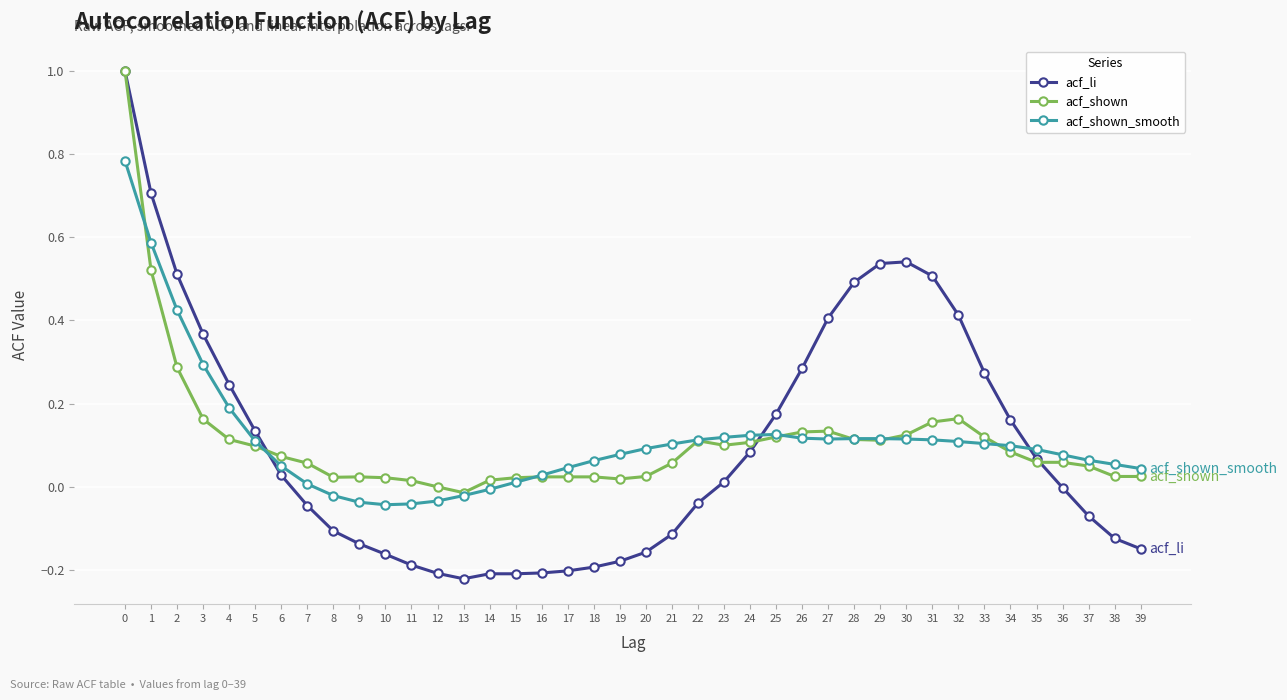

True or false: acf_li has more than 0 points higher than both neighbors.

True